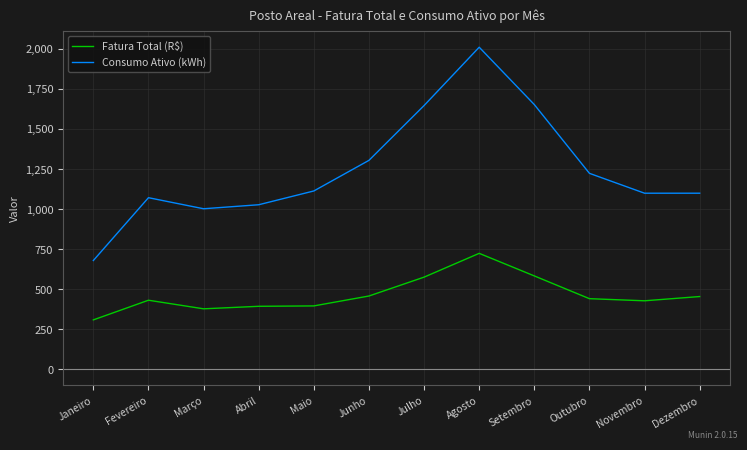

True or false: Fatura Total (R$) and Consumo Ativo (kWh) cross at least once.

False